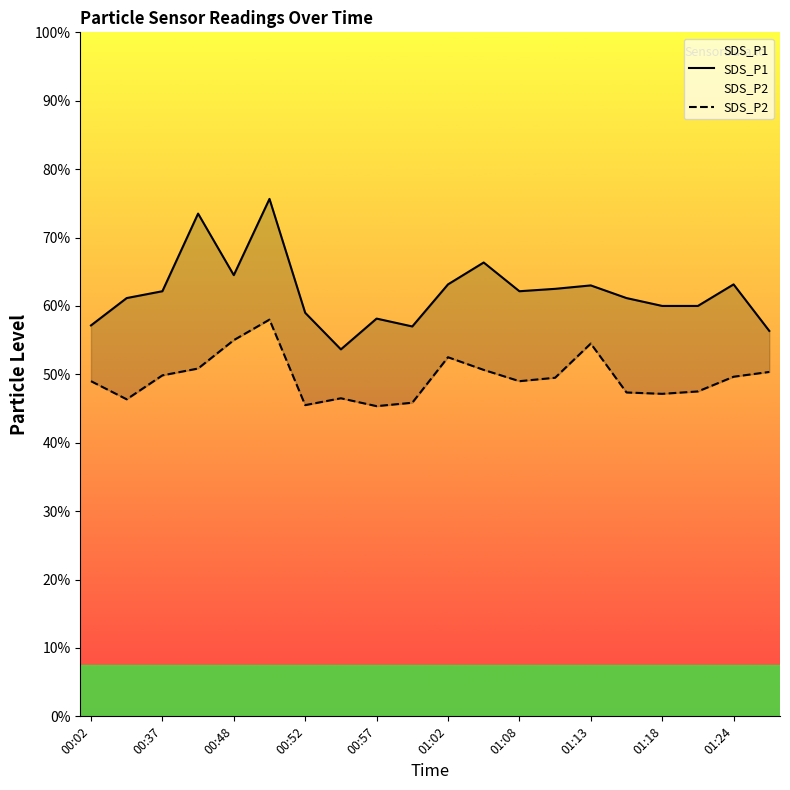

Is this an area chart (filled region under the line)?

No